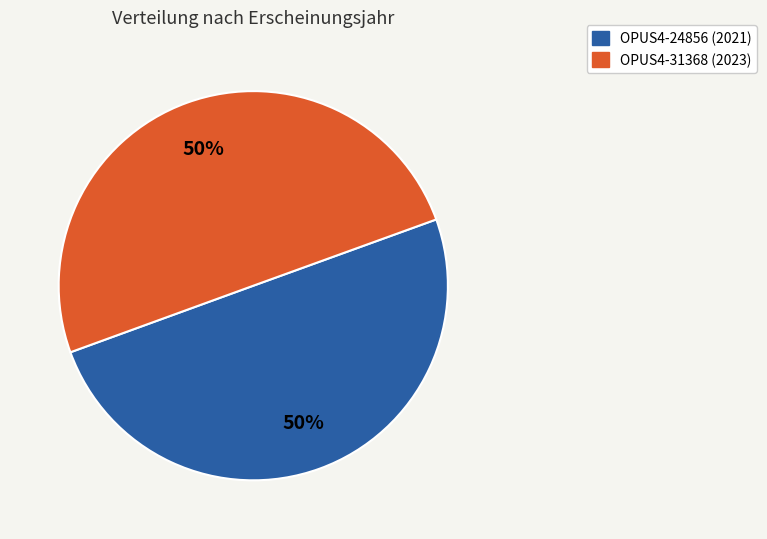

How many slices are in this pie chart?

2